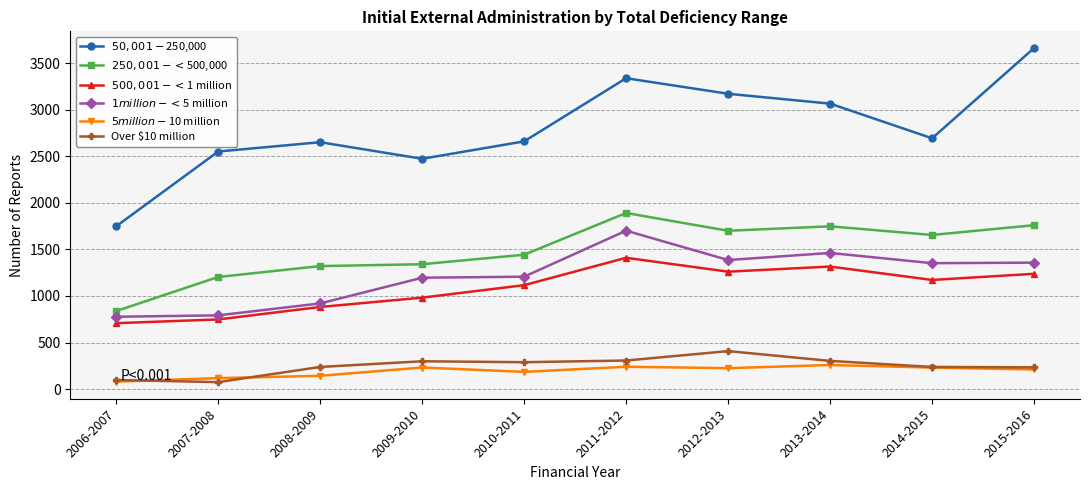

What is the maximum value shown in the chart?

3662